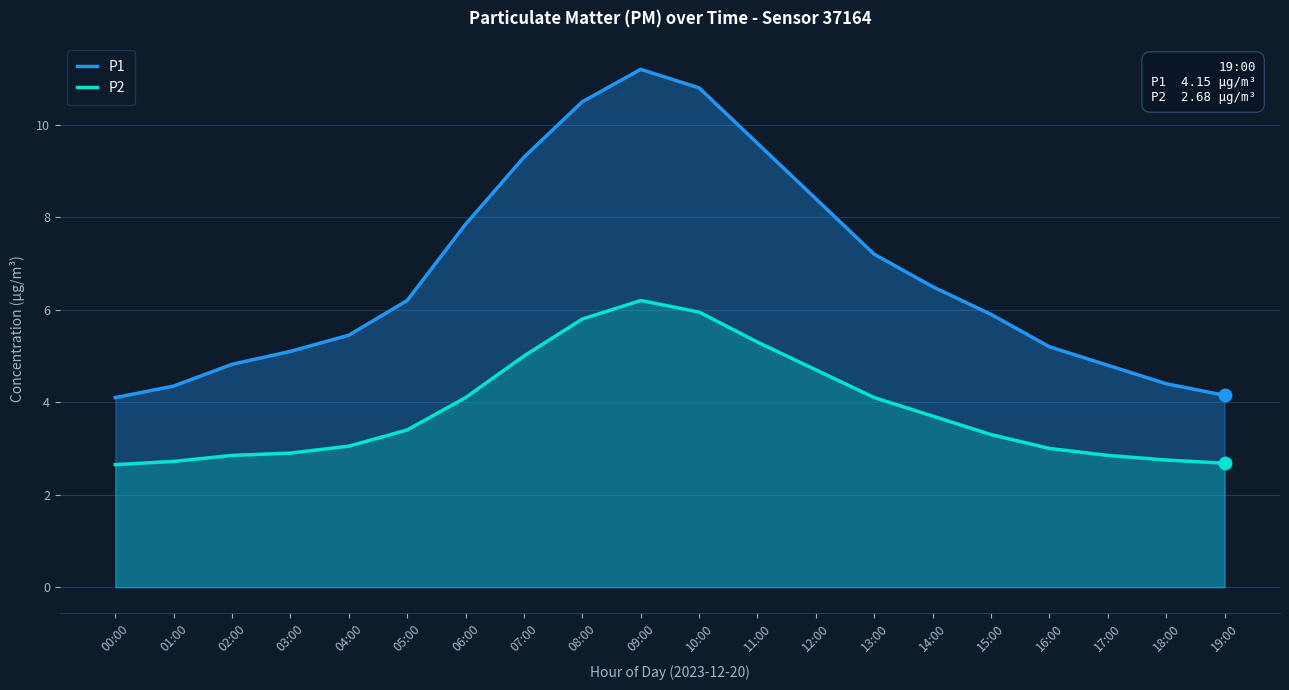

How many values in the P2 series are below 3?

7